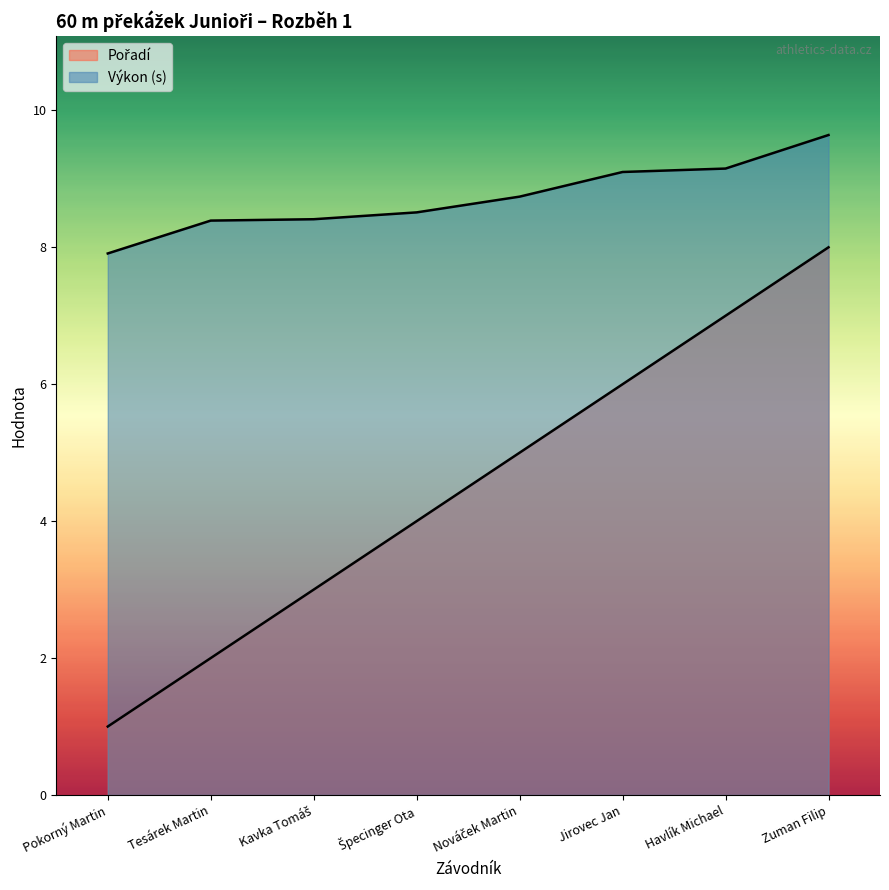

True or false: Pořadí and Výkon cross at least once.

False